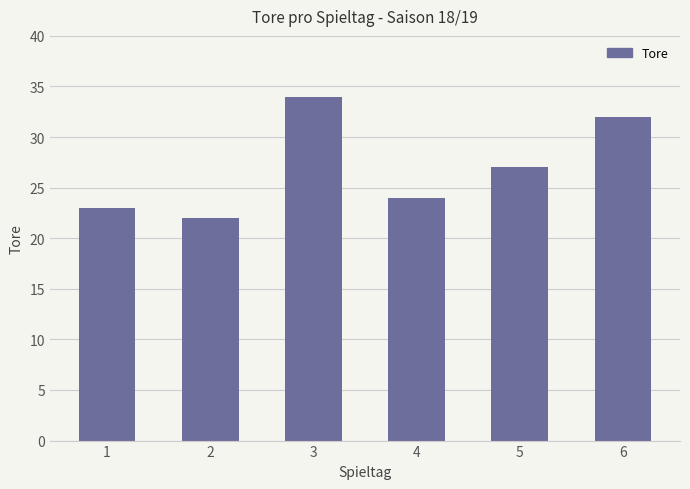

Rank the categories by value from lowest to highest.

2, 1, 4, 5, 6, 3